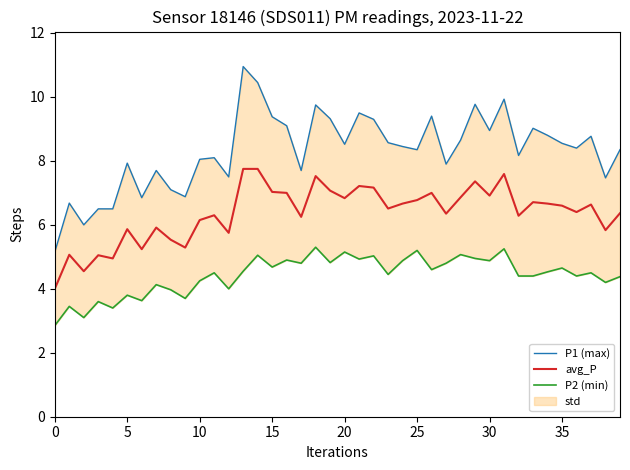

The value of P2 (min) at 24 is 6.8. True or false?

False